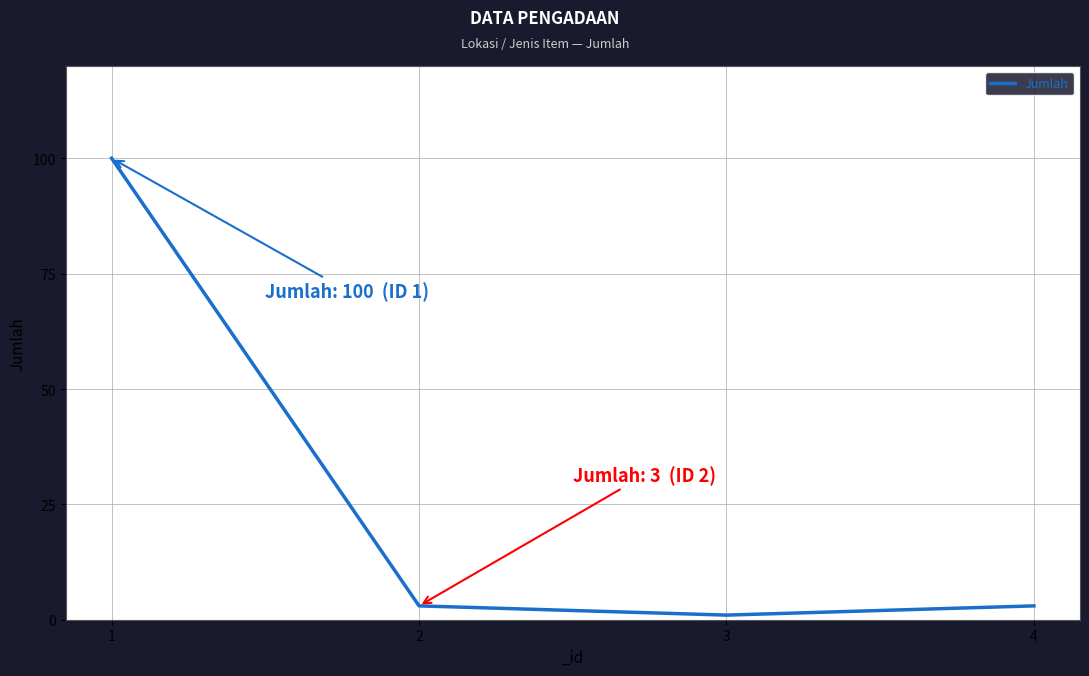

Is this an area chart (filled region under the line)?

No